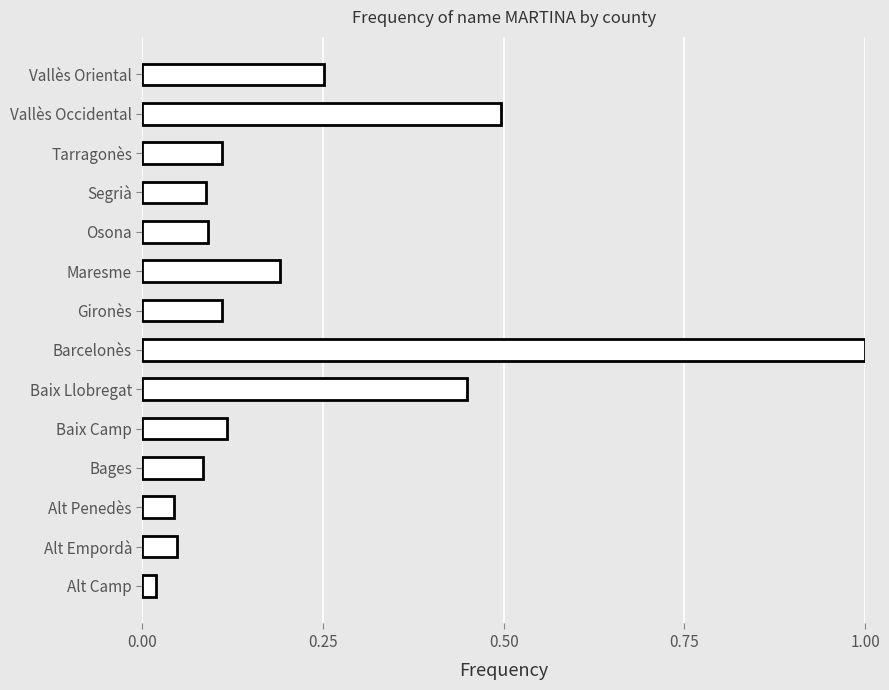

At which label is the value closest to 0?

Alt Camp